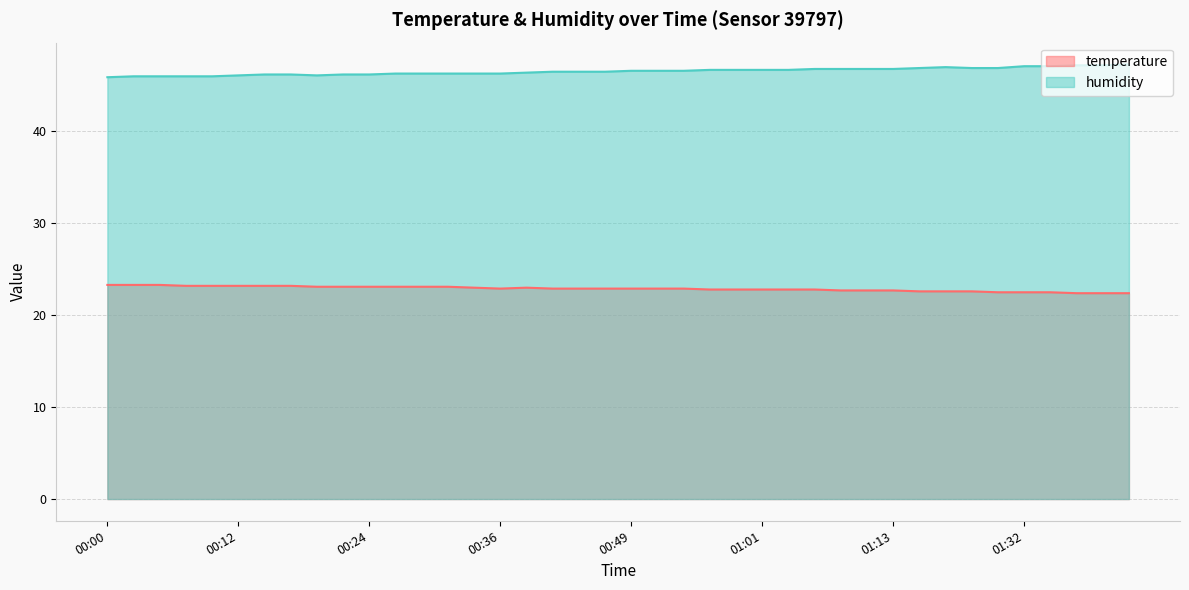

At which category is the sum across all series the highest?

01:42